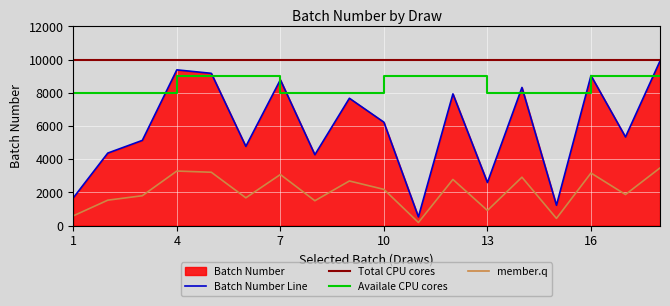

True or false: Batch Number Line and member.q cross at least once.

False